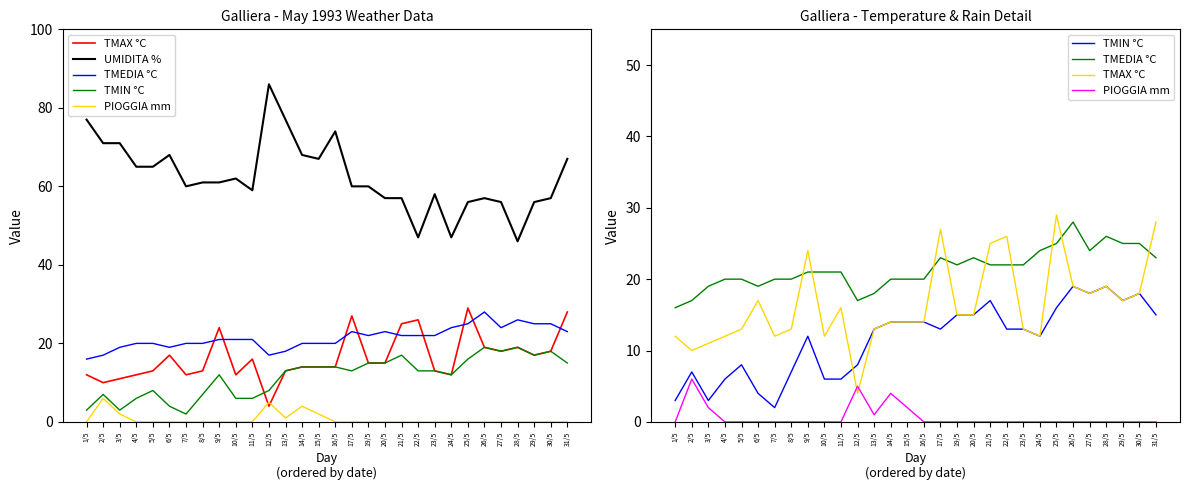

How many data points does each series have?

30